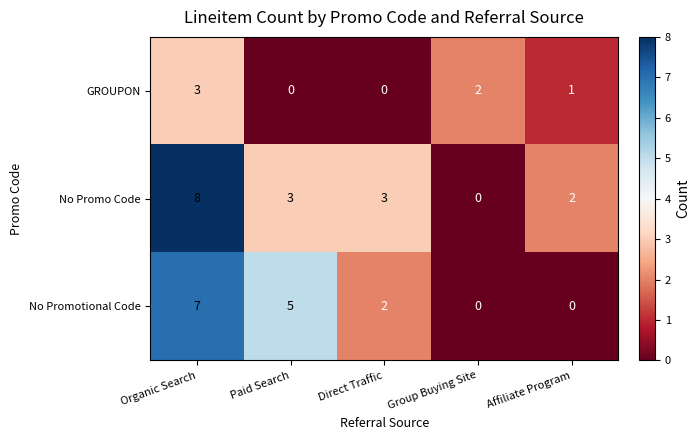

Reading right to left, list all the values displayed in this chart.

GROUPON: Affiliate Program=1	Group Buying Site=2	Direct Traffic=0	Paid Search=0	Organic Search=3
No Promo Code: Affiliate Program=2	Group Buying Site=0	Direct Traffic=3	Paid Search=3	Organic Search=8
No Promotional Code: Affiliate Program=0	Group Buying Site=0	Direct Traffic=2	Paid Search=5	Organic Search=7